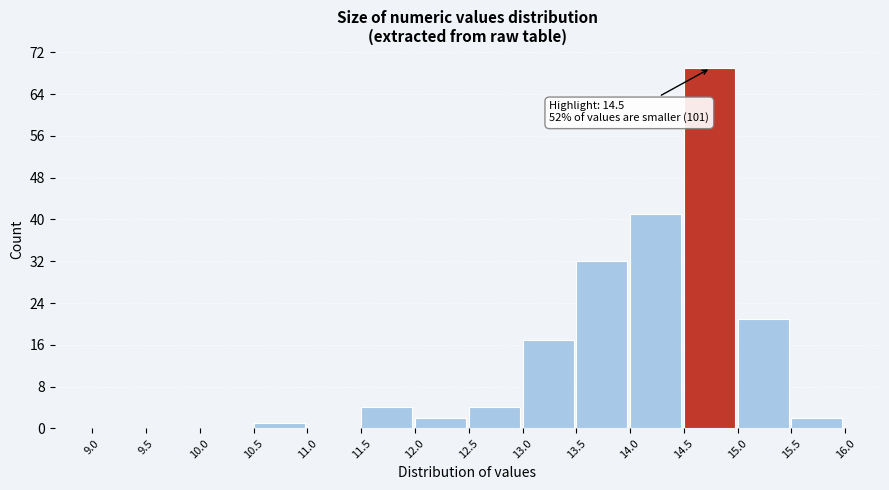

Over which range of the x-axis is the bar tallest?

14.5 to 15.0